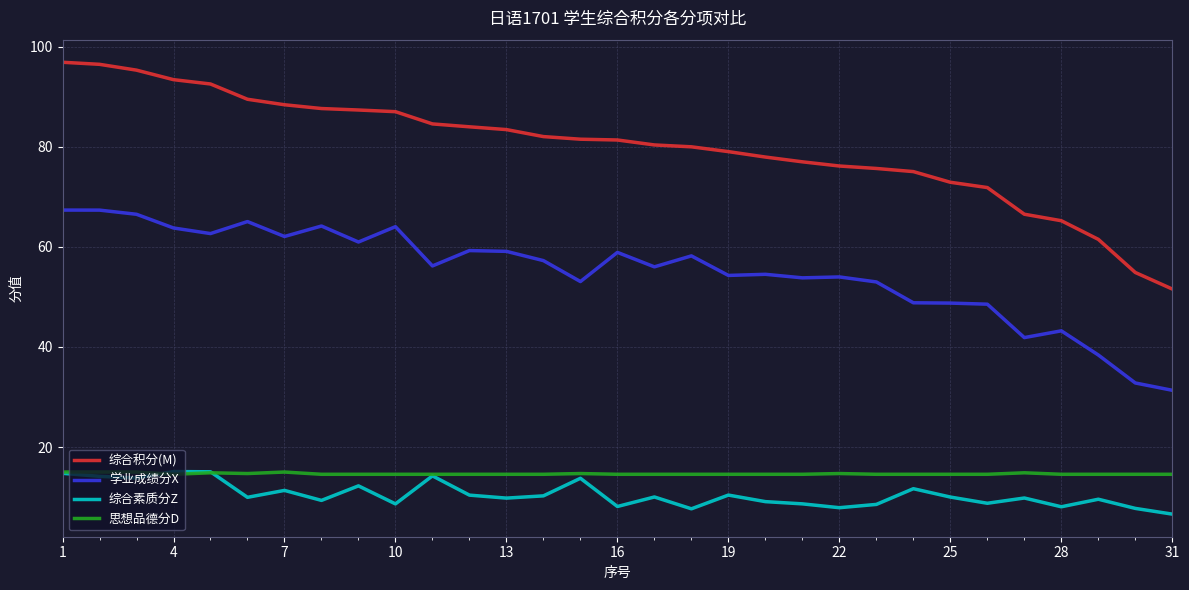

True or false: 综合积分(M) and 思想品德分D intersect in this chart.

False